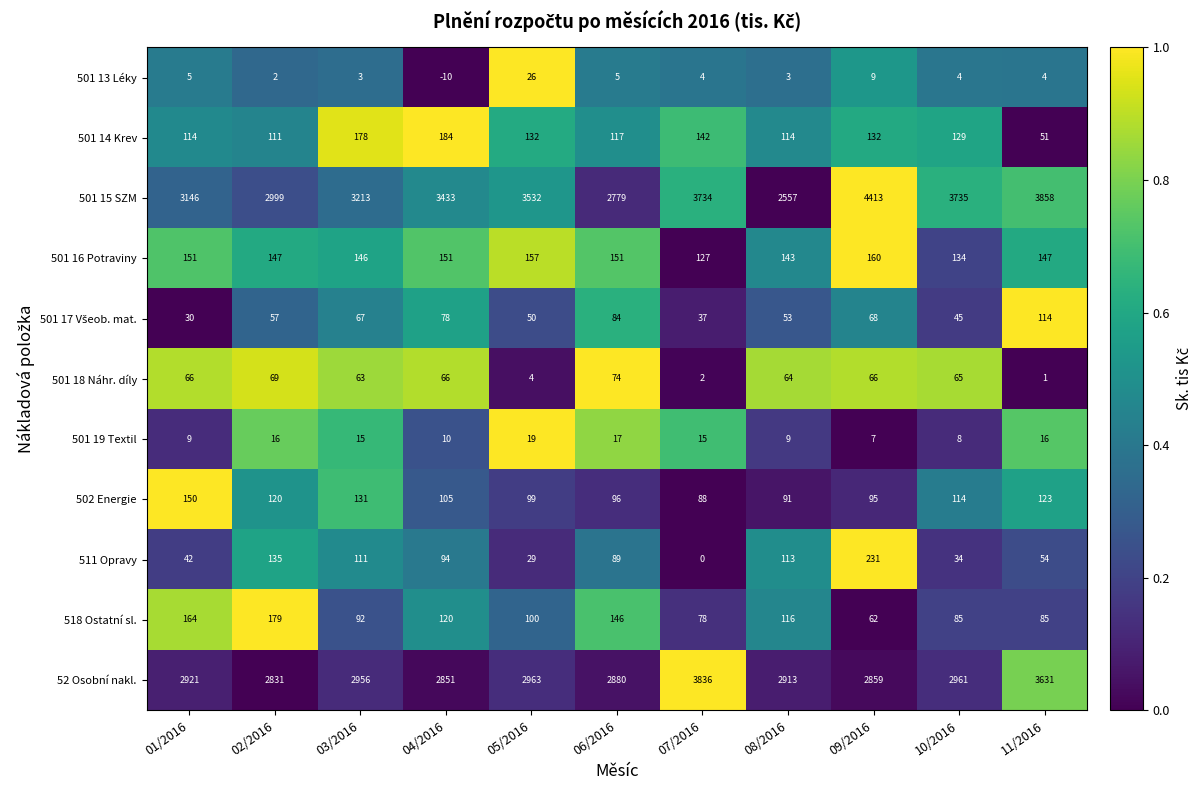

Which series has the widest spread of values?

501 15 SZM